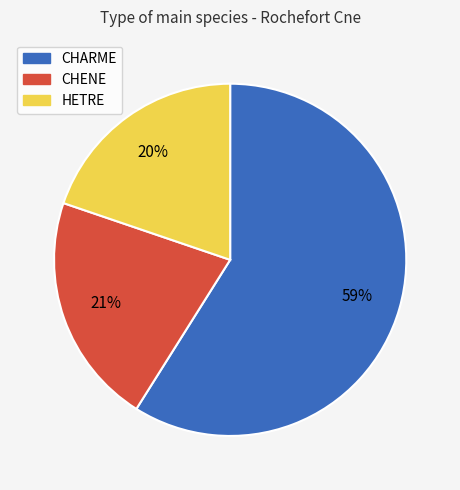

True or false: CHENE accounts for 21% of the total.

True